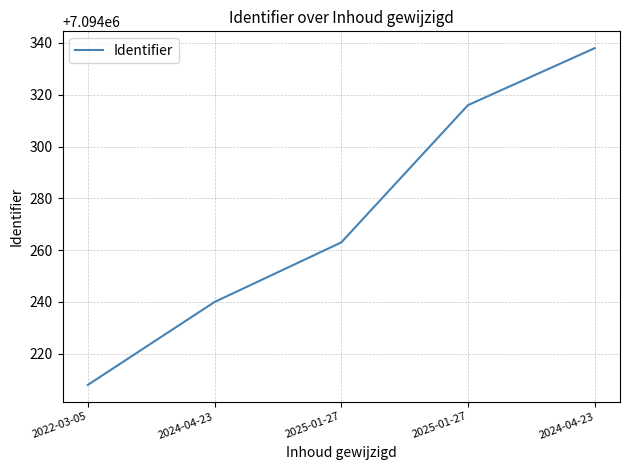

How many lines are shown in the chart?

1